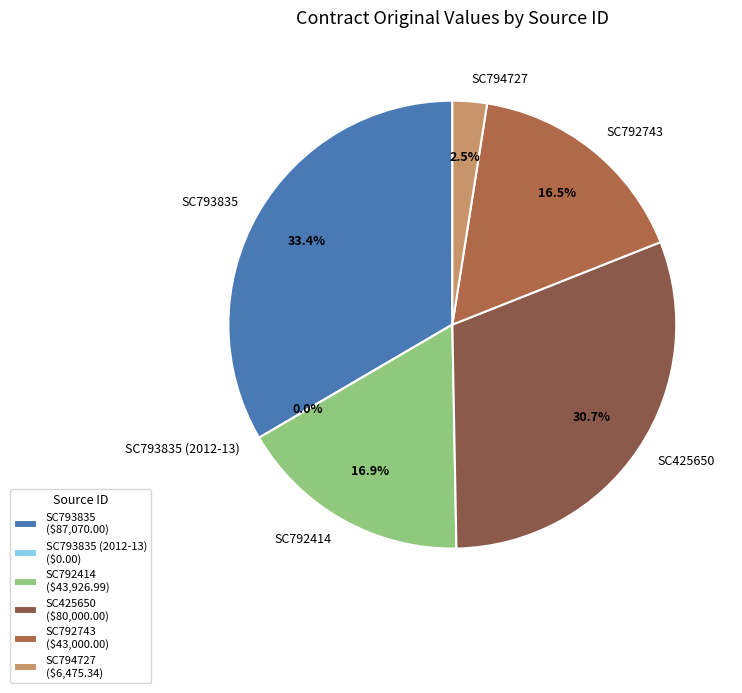

To the nearest percent, what percentage of the pie is SC793835?

33%